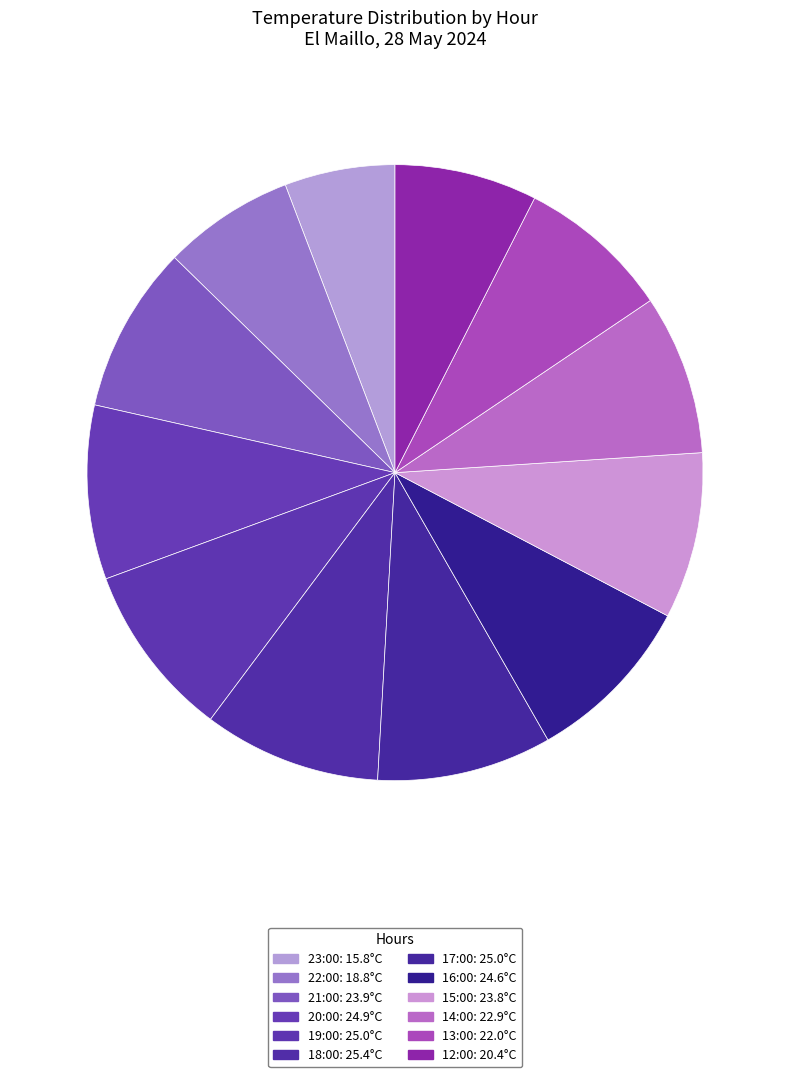

Is there any slice that represents more than half of the pie?

No